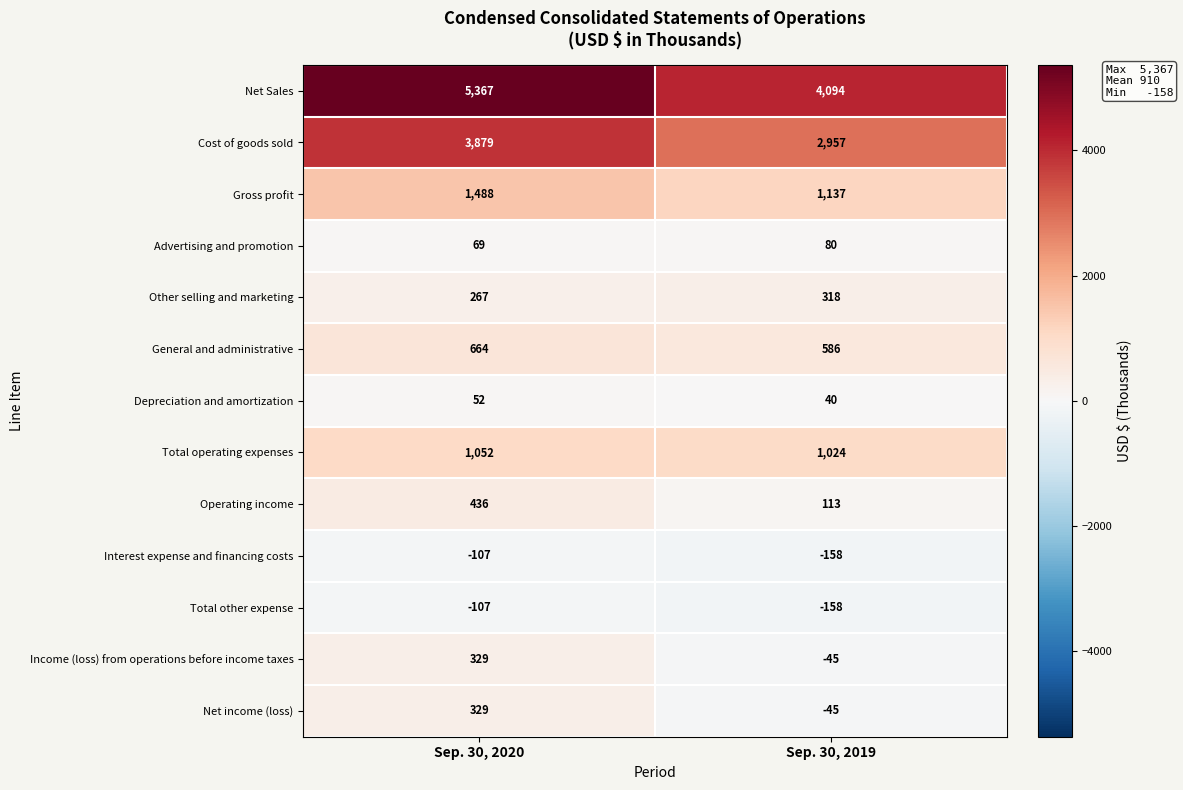

Reading right to left, list all the values displayed in this chart.

Net Sales: 4094	5367
Cost of goods sold: 2957	3879
Gross profit: 1137	1488
Advertising and promotion: 80	69
Other selling and marketing: 318	267
General and administrative: 586	664
Depreciation and amortization: 40	52
Total operating expenses: 1024	1052
Operating income: 113	436
Interest expense and financing costs: -158	-107
Total other expense: -158	-107
Income (loss) from operations before income taxes: -45	329
Net income (loss): -45	329